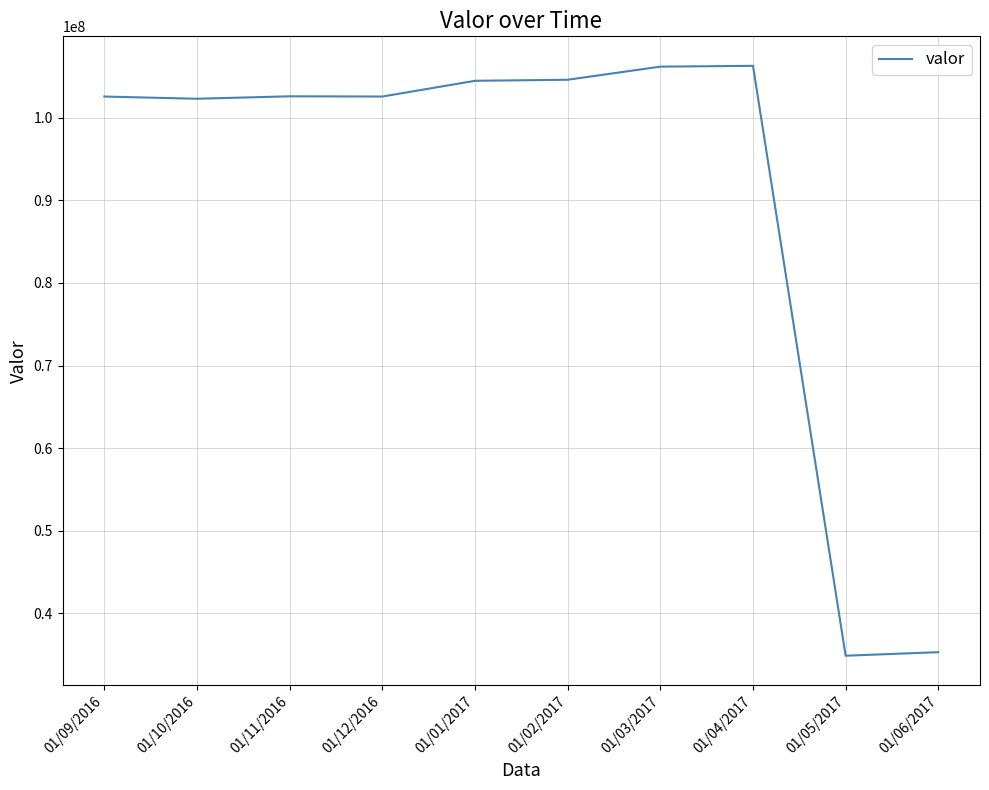

What is the greatest value displayed?

106280692